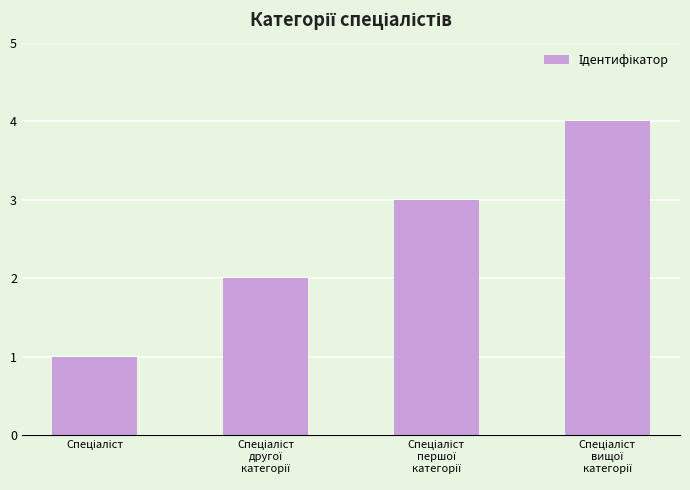

What is the greatest value displayed?

4